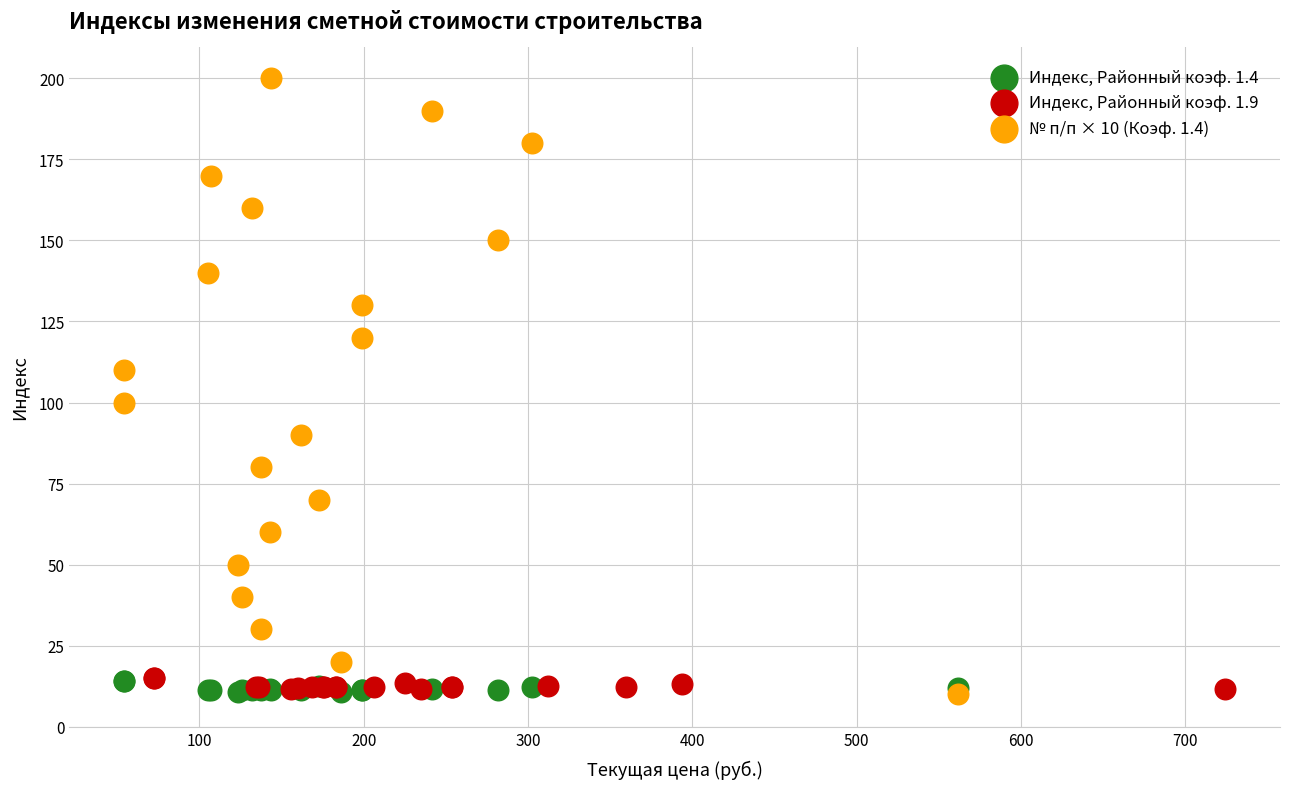

Which series has the largest Y range (max minus min)?

№ п/п × 10 (Коэф. 1.4)